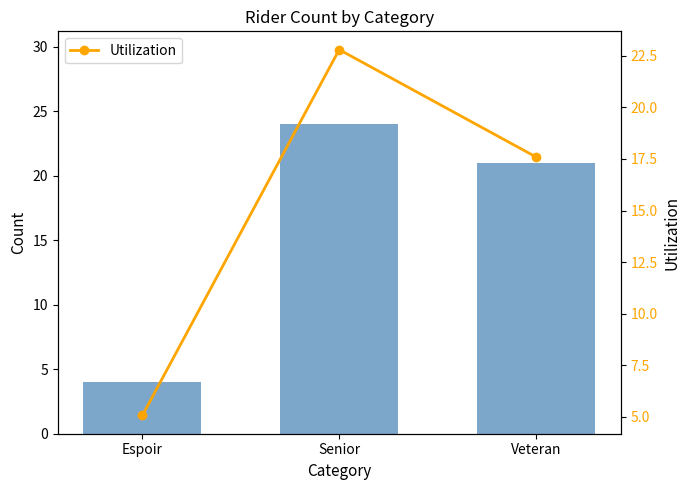

Which category has the lowest value across all series?

Espoir